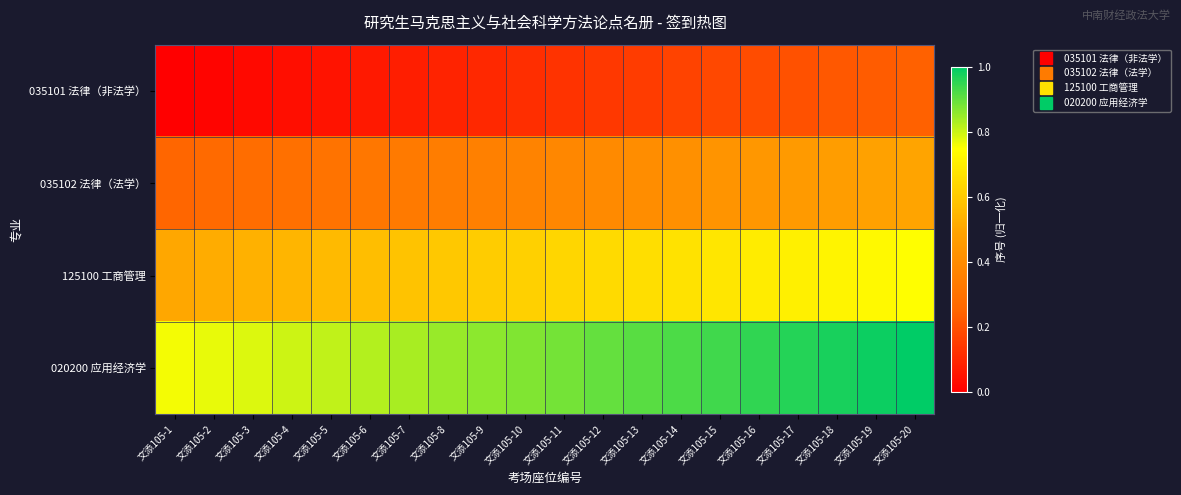

What is the total value across all series at 文添105-10?

2.0